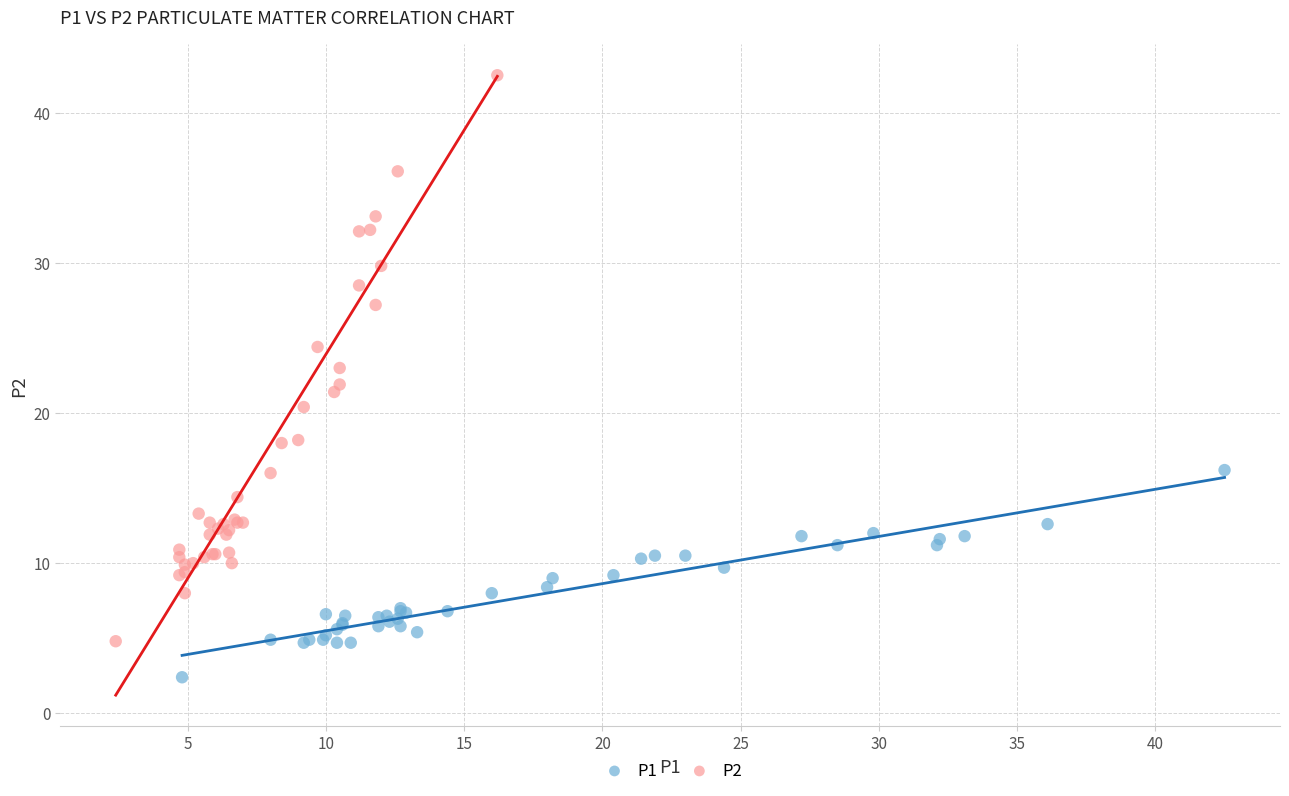

Which series has the widest spread of Y values?

P2